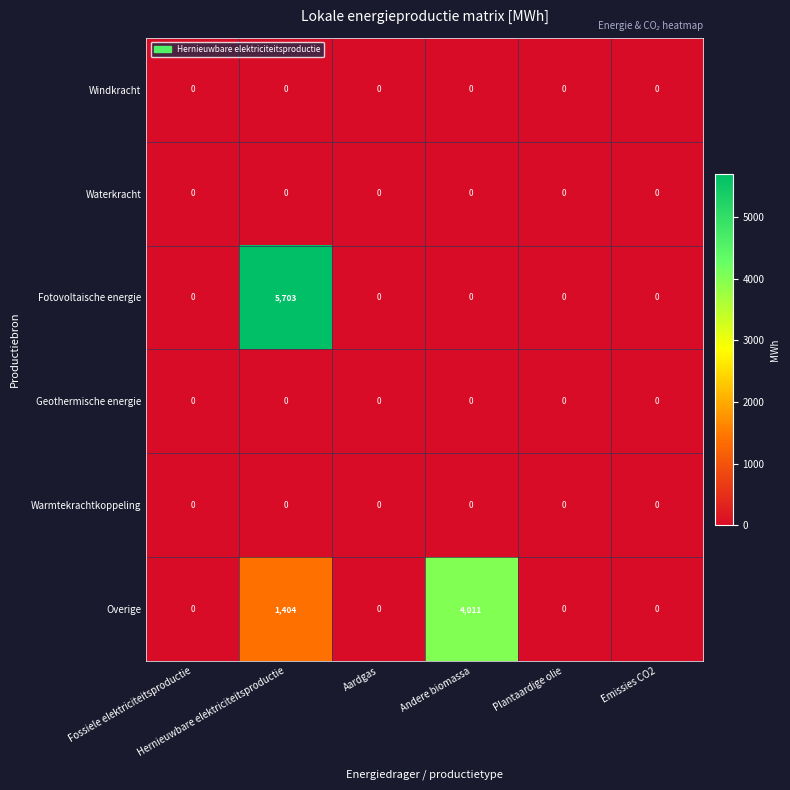

What is the difference between the maximum and second lowest values in the Overige series?

4011